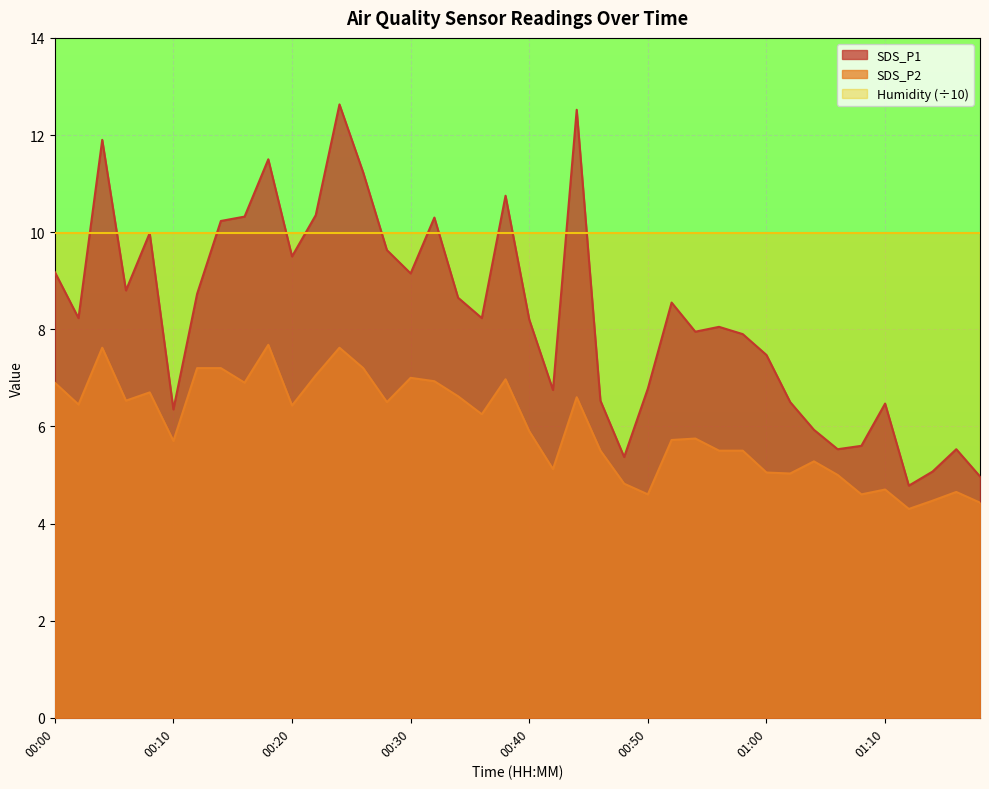

True or false: SDS_P1 and SDS_P2 intersect in this chart.

False